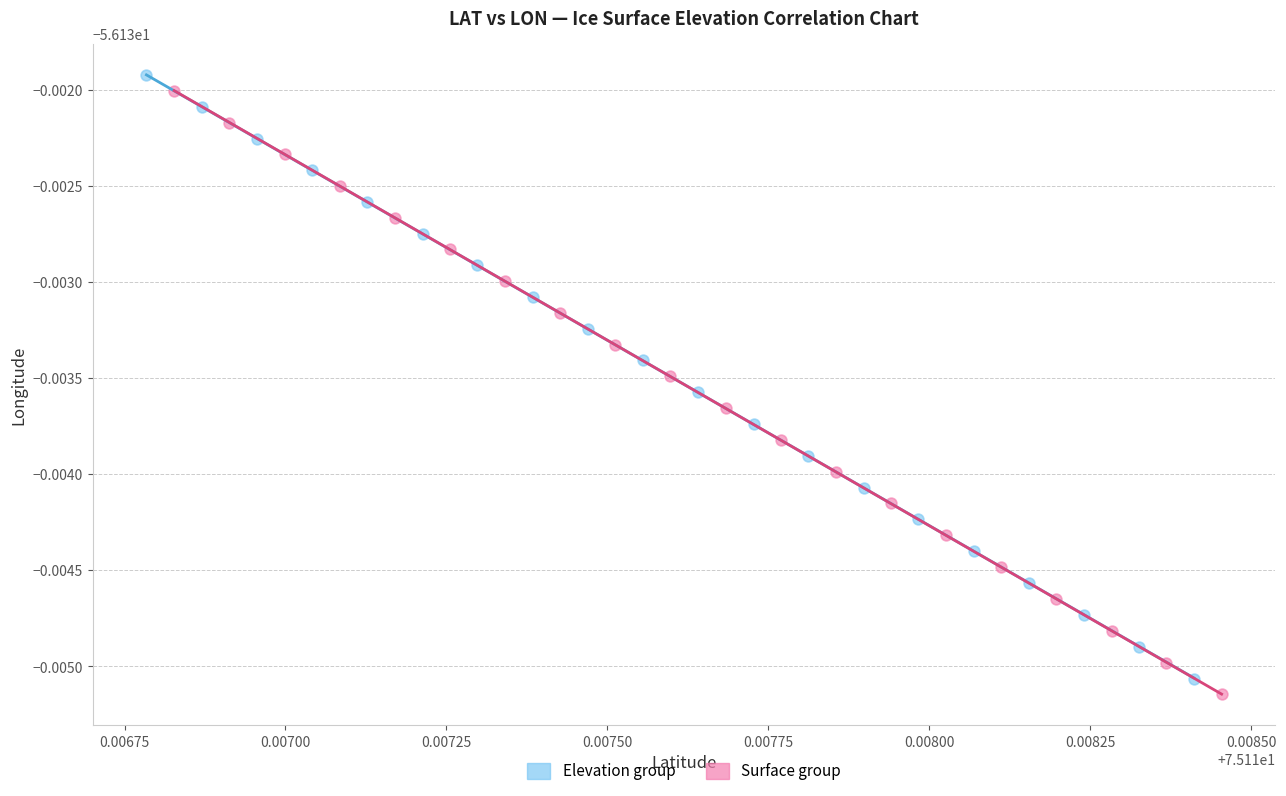

Which series contains the highest Y value?

Elevation group